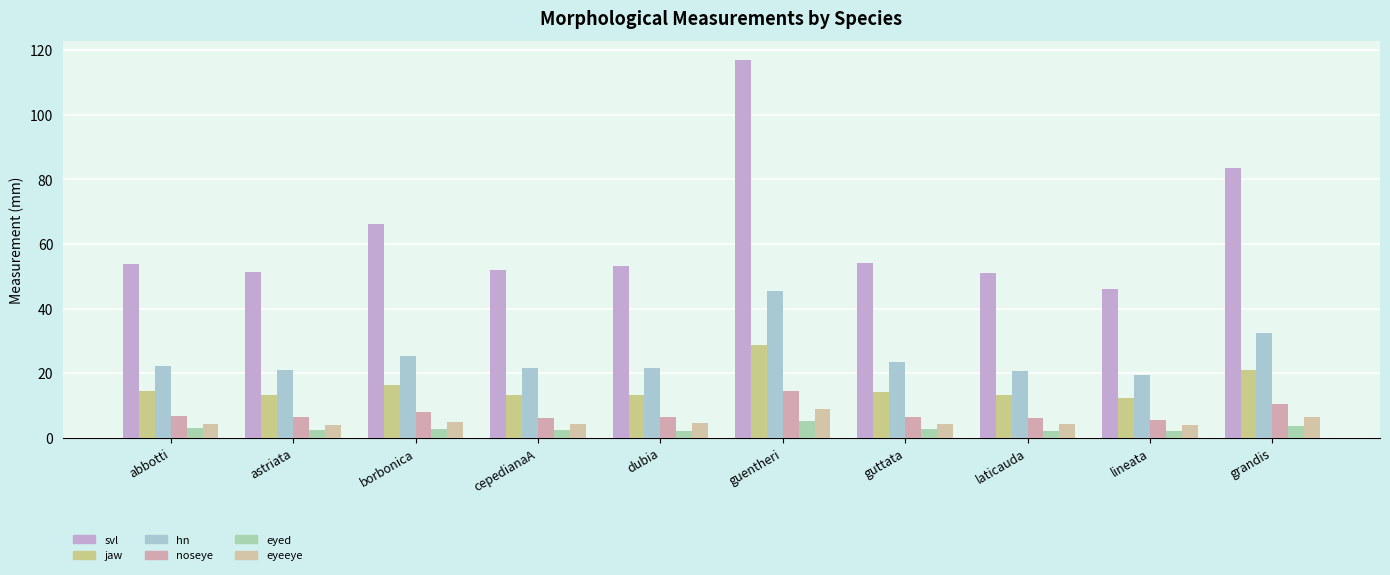

What is the difference between the highest and lowest values at borbonica?

63.4